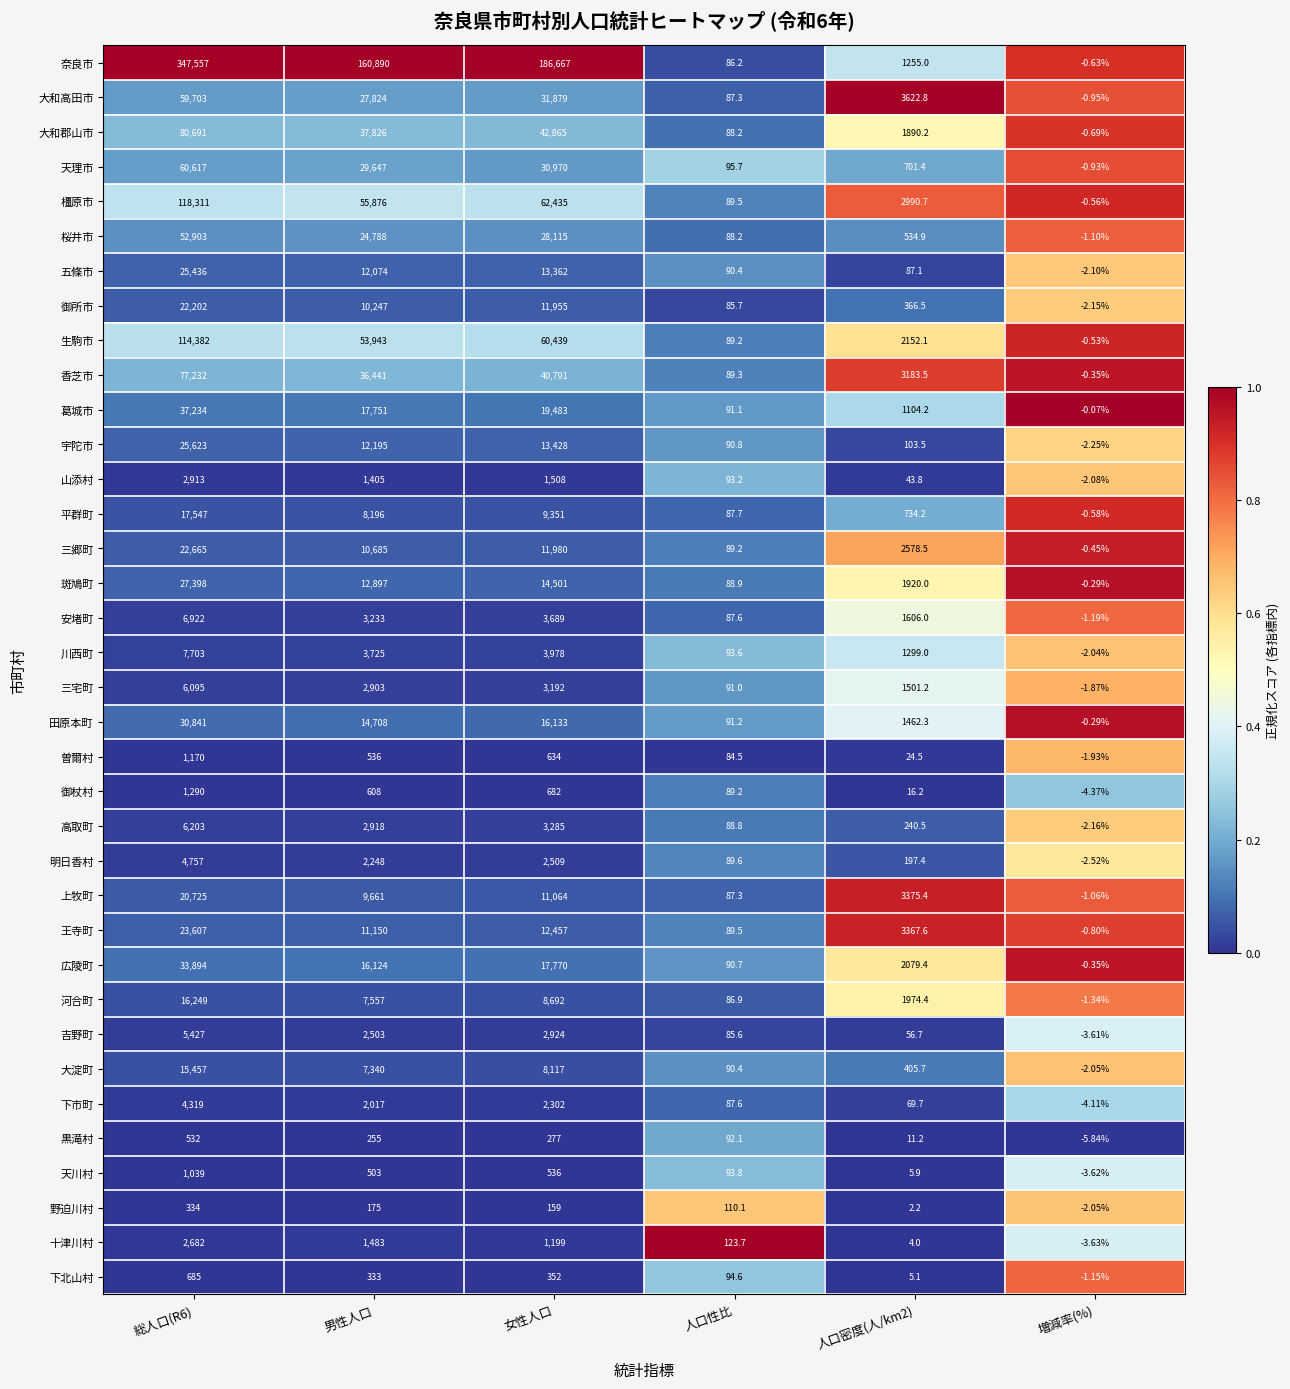

At 男性人口, list the series in order from smallest to largest.

野迫川村, 黒滝村, 下北山村, 天川村, 曽爾村, 御杖村, 山添村, 十津川村, 下市町, 明日香村, 吉野町, 三宅町, 高取町, 安堵町, 川西町, 大淀町, 河合町, 平群町, 上牧町, 御所市, 三郷町, 王寺町, 五條市, 宇陀市, 斑鳩町, 田原本町, 広陵町, 葛城市, 桜井市, 大和高田市, 天理市, 香芝市, 大和郡山市, 生駒市, 橿原市, 奈良市